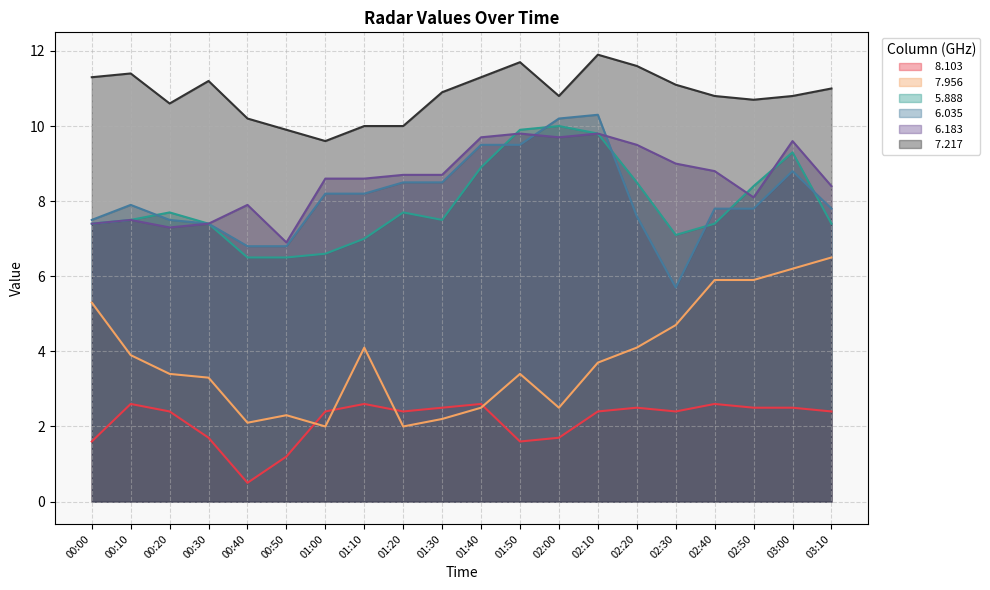

How many lines are shown in the chart?

6